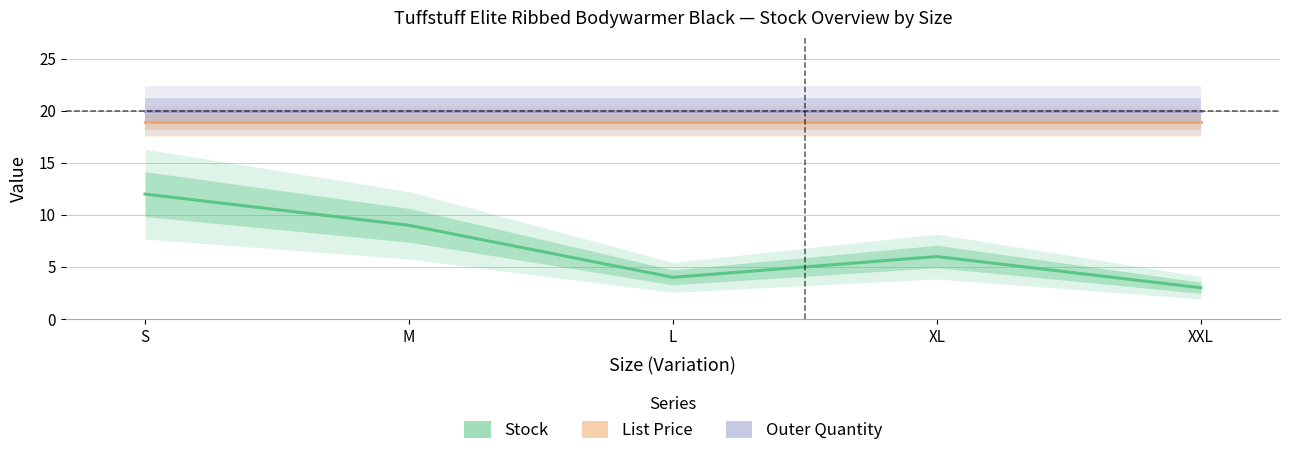

Is the value of List Price at S greater than the value of Stock at XL?

Yes